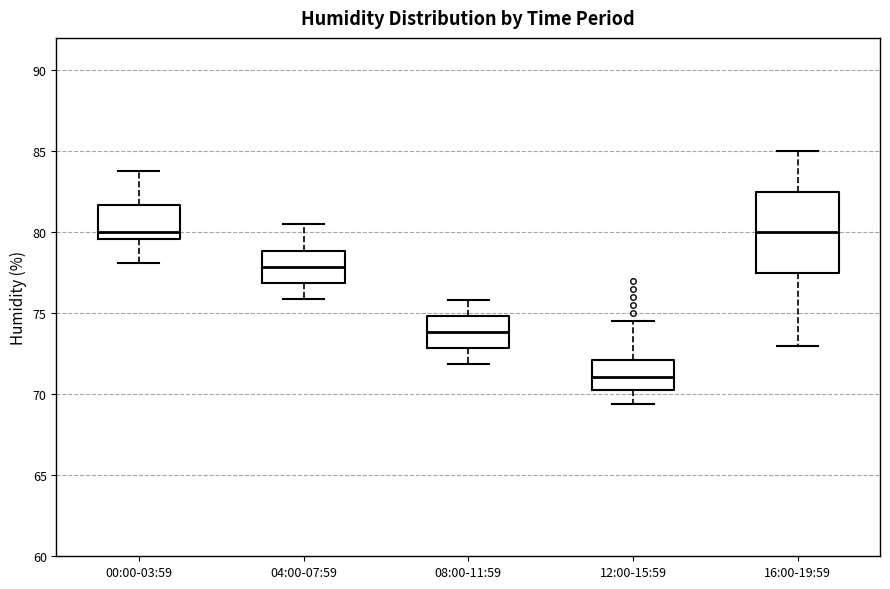

Which box is the tallest, from its lower edge to its upper edge?

16:00-19:59